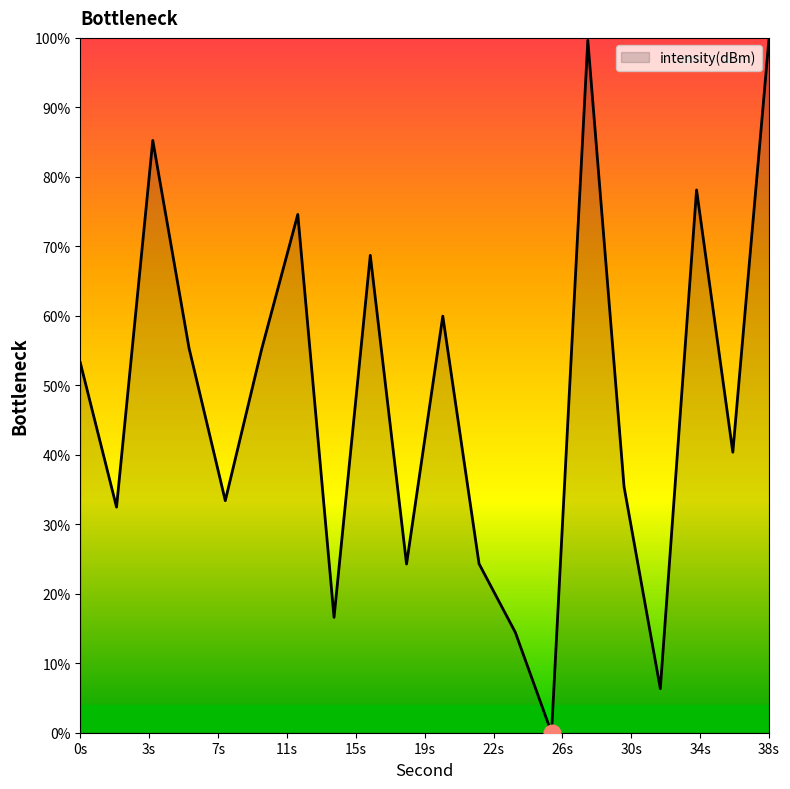

How many lines are shown in the chart?

1